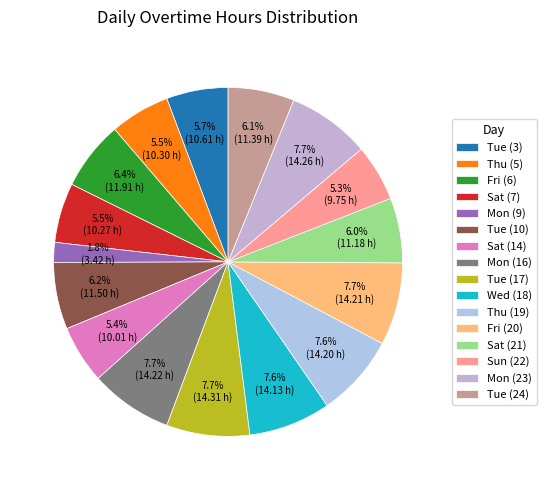

To the nearest percent, what portion does Fri (20) represent?

8%